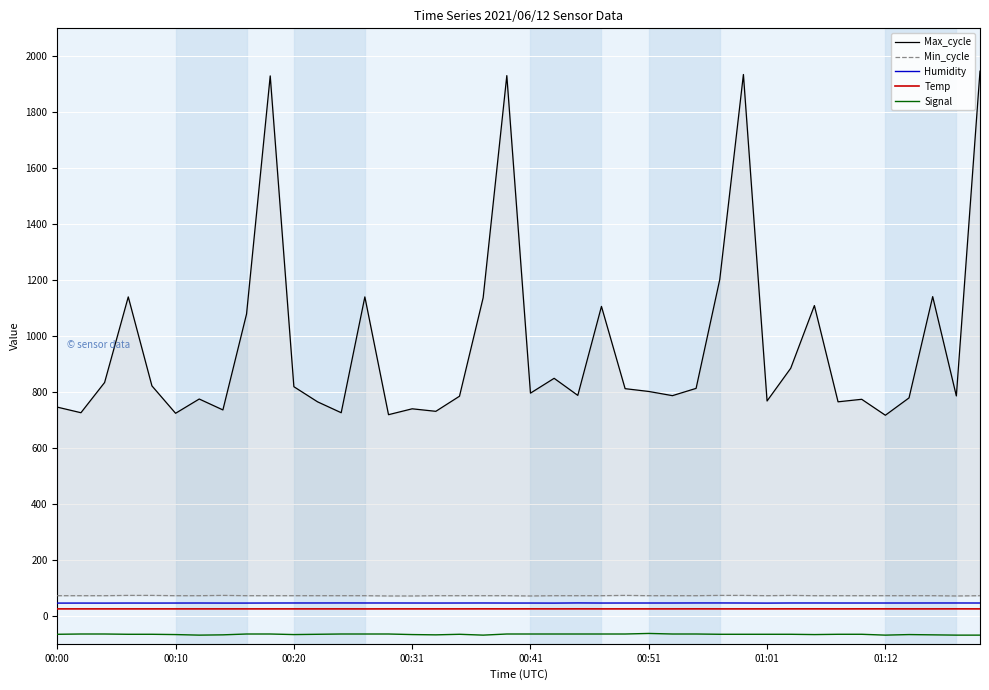

What is the minimum value for Humidity?

45.5